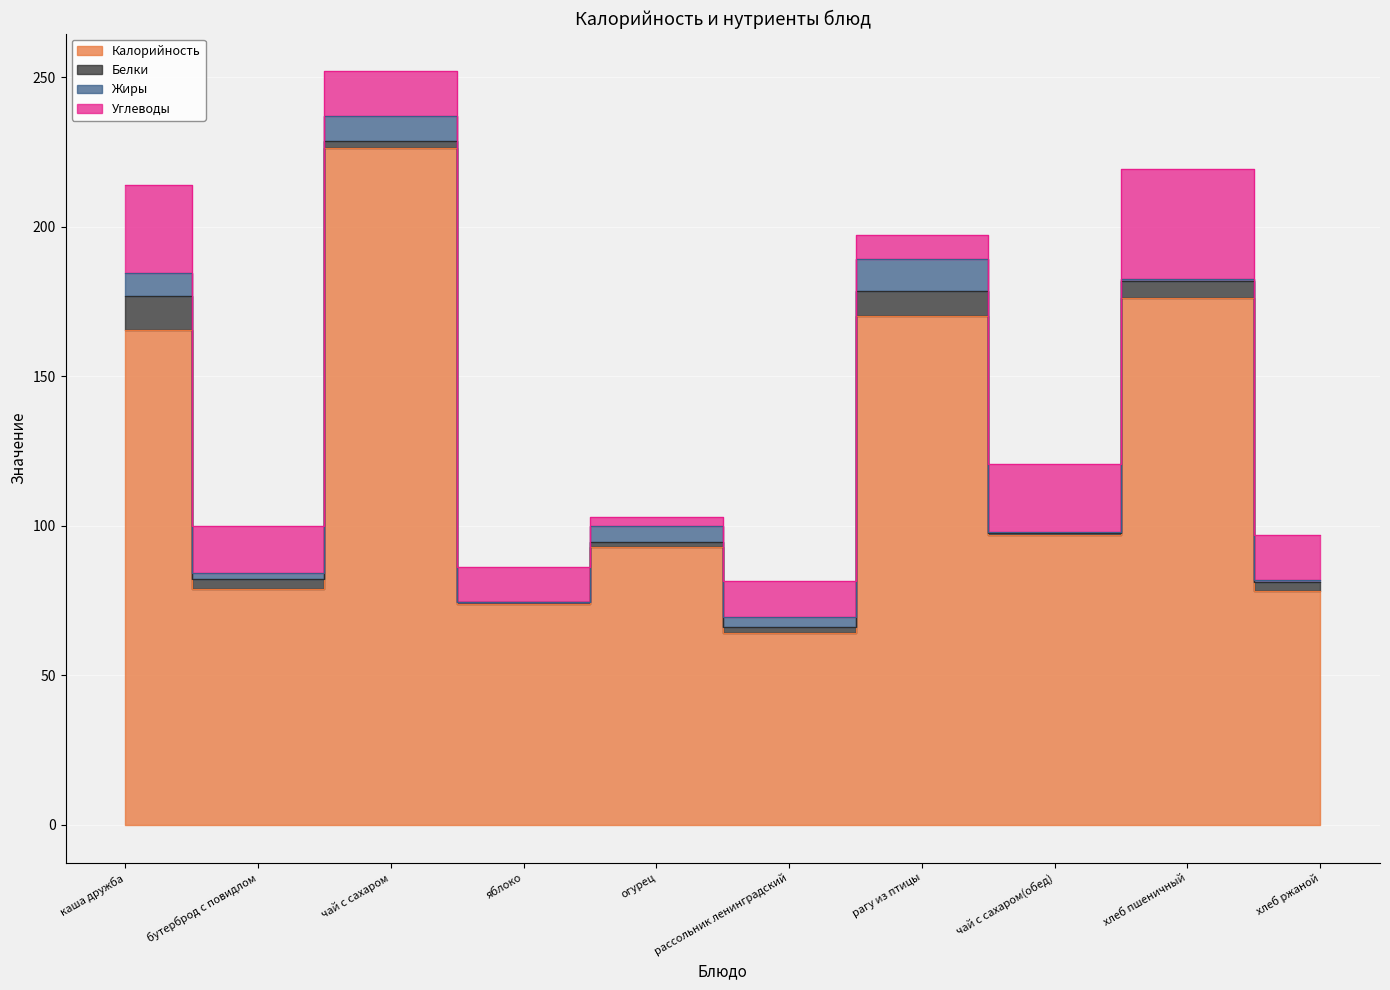

Which series has the largest range (max minus min)?

Калорийность